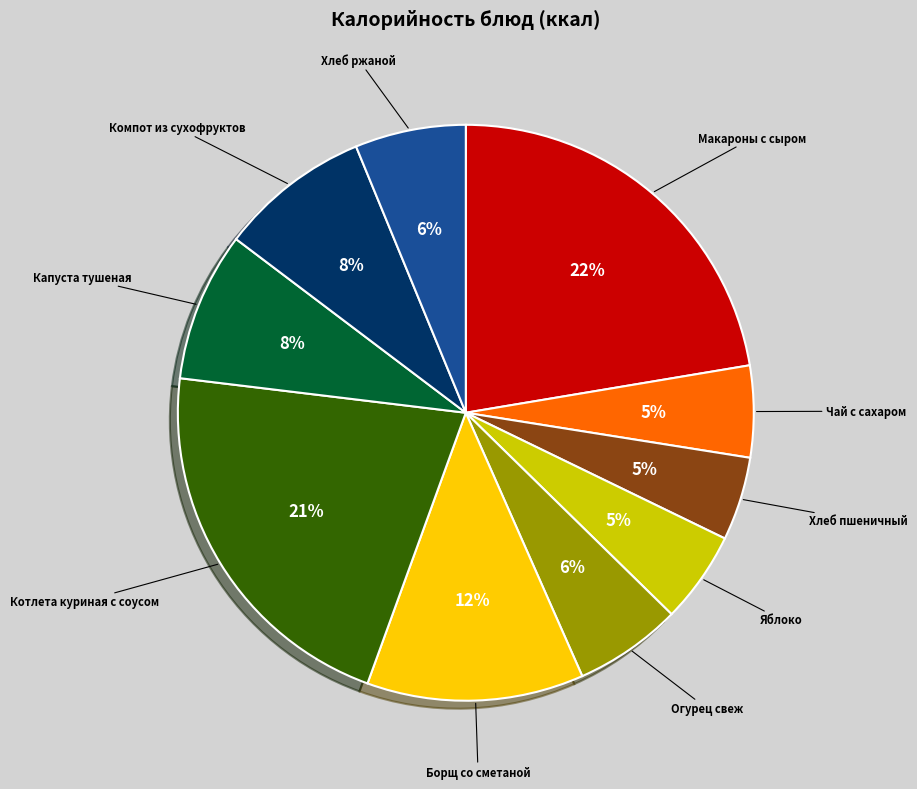

The Огурец свеж slice represents 1% of the pie. True or false?

False